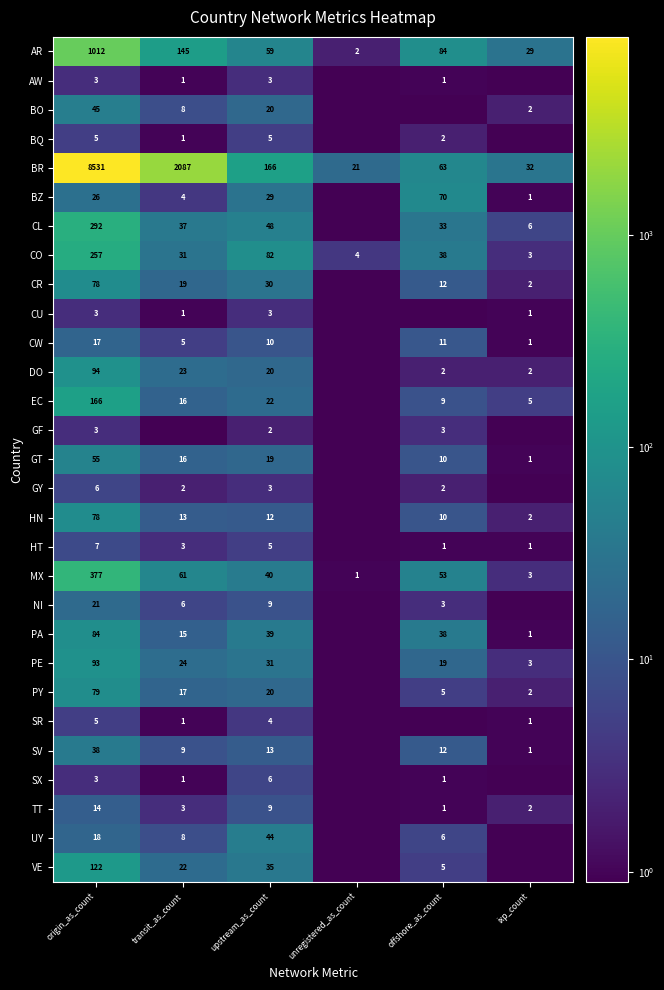

What is the approximate value of AR at transit_as_count?

145.0